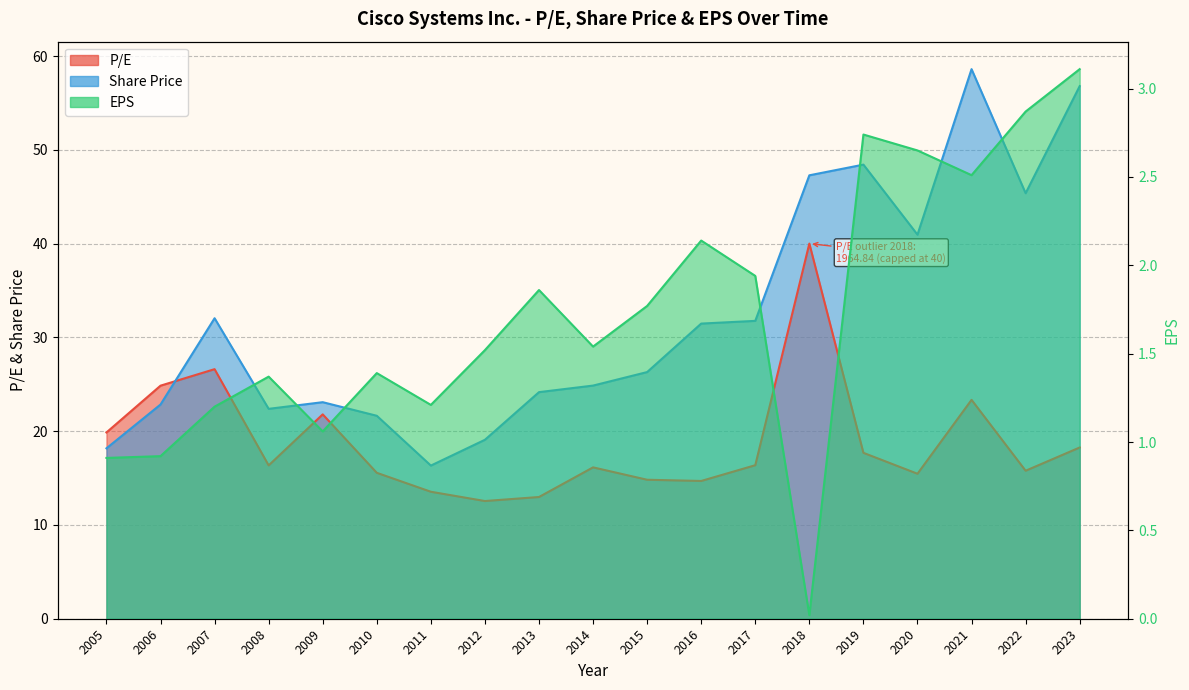

Does the chart display data point markers on the line(s)?

No